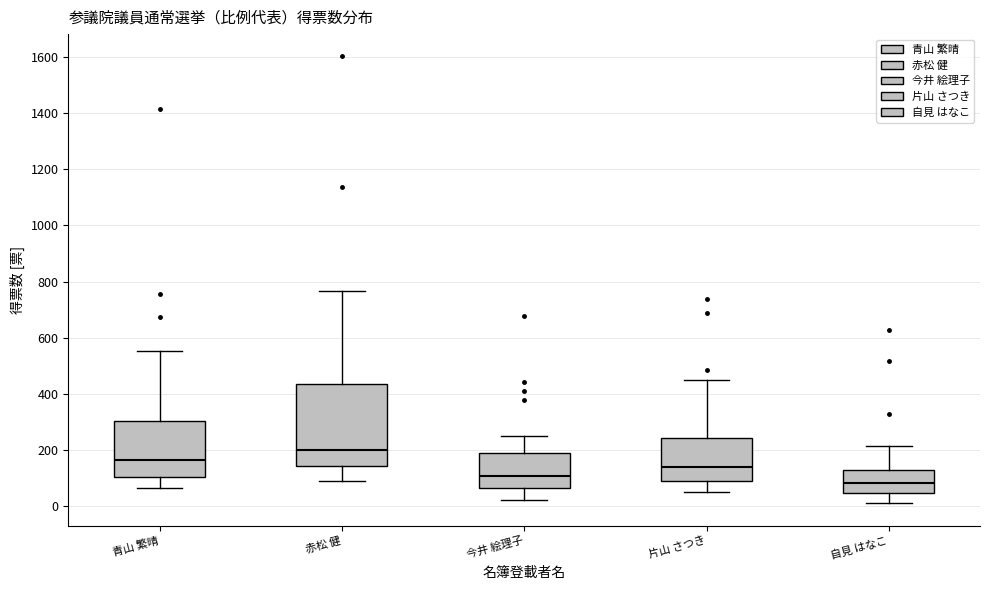

Which box has the highest median line?

赤松 健